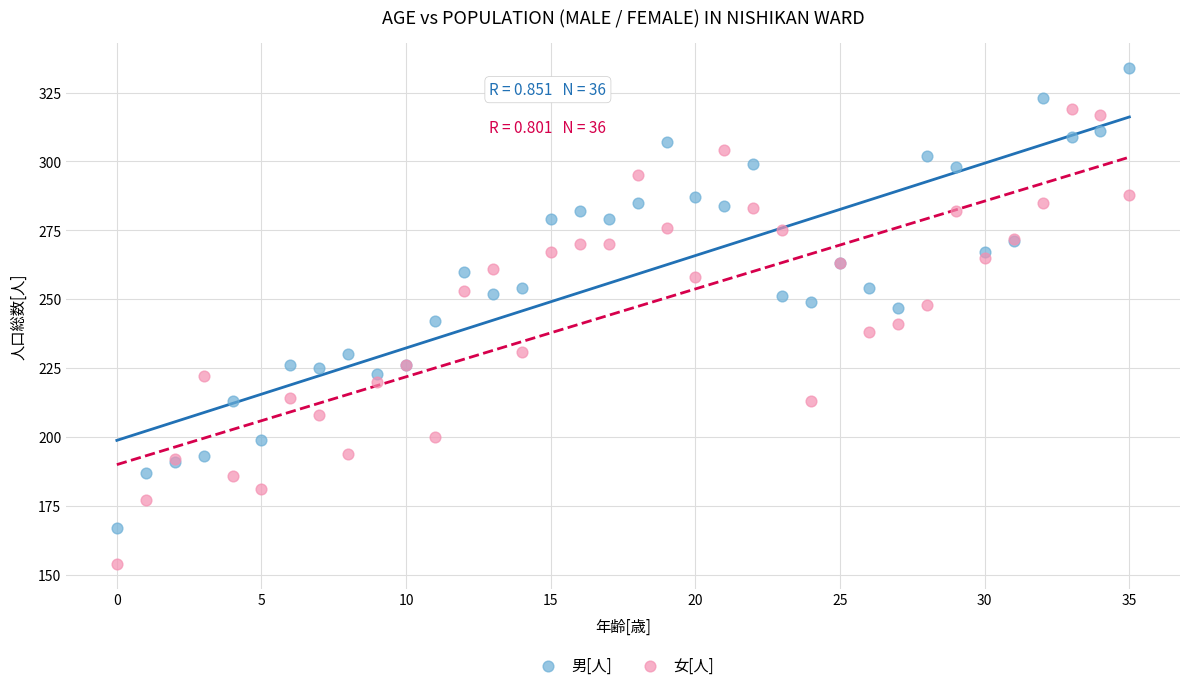

Which series reaches the minimum Y coordinate?

女[人]